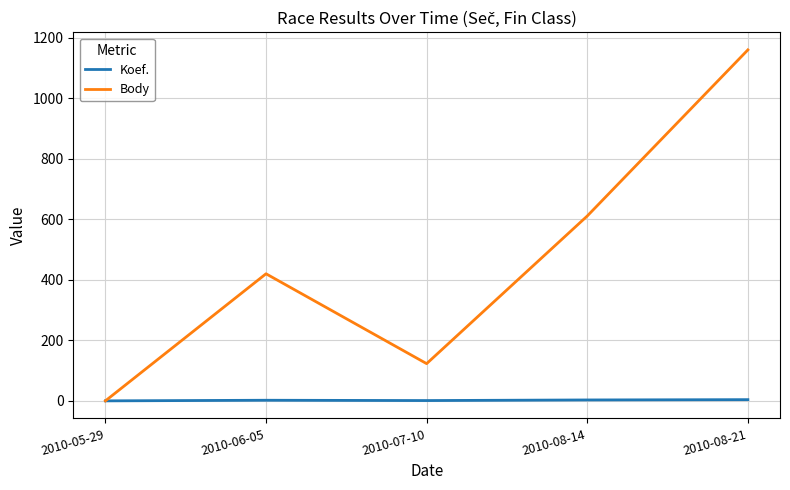

Which series has the largest range (max minus min)?

Body